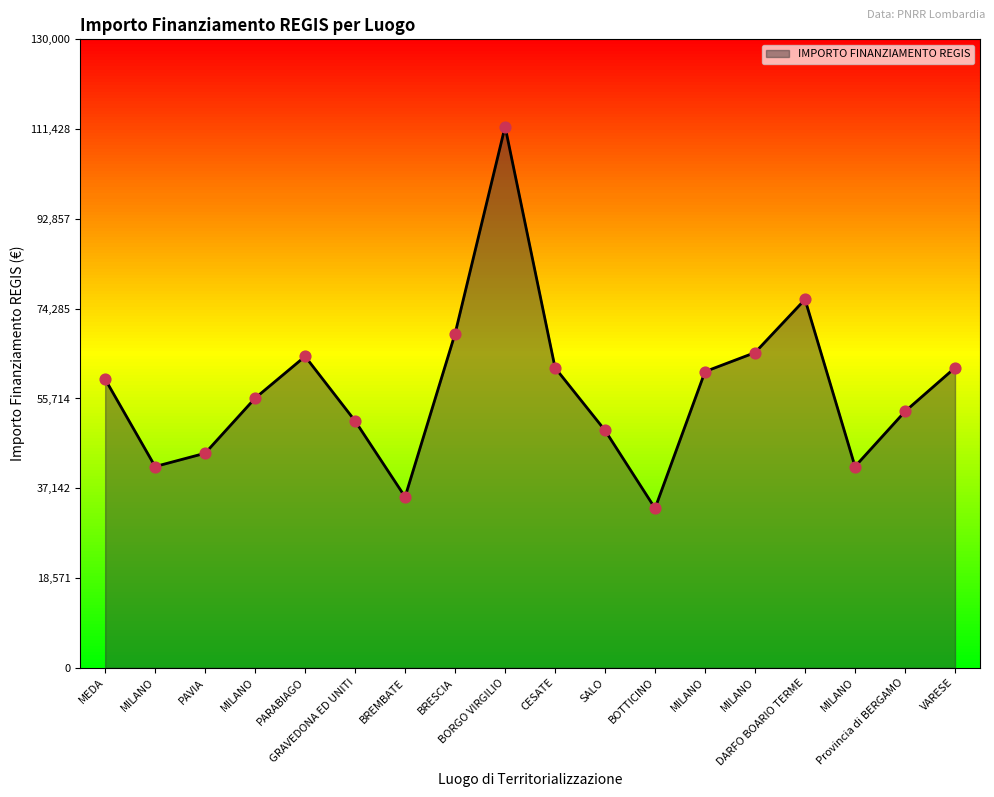

What is the change in value from MEDA to MILANO?

+5499.3